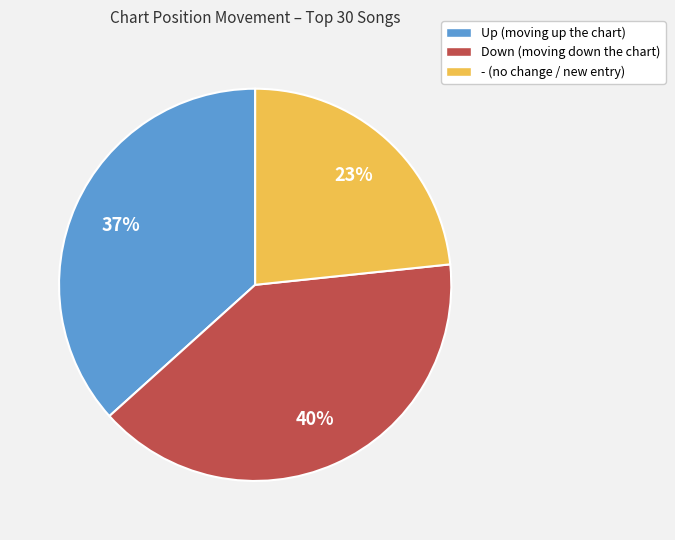

Combined, do - (no change / new entry) and Down (moving down the chart) account for over 50%?

Yes